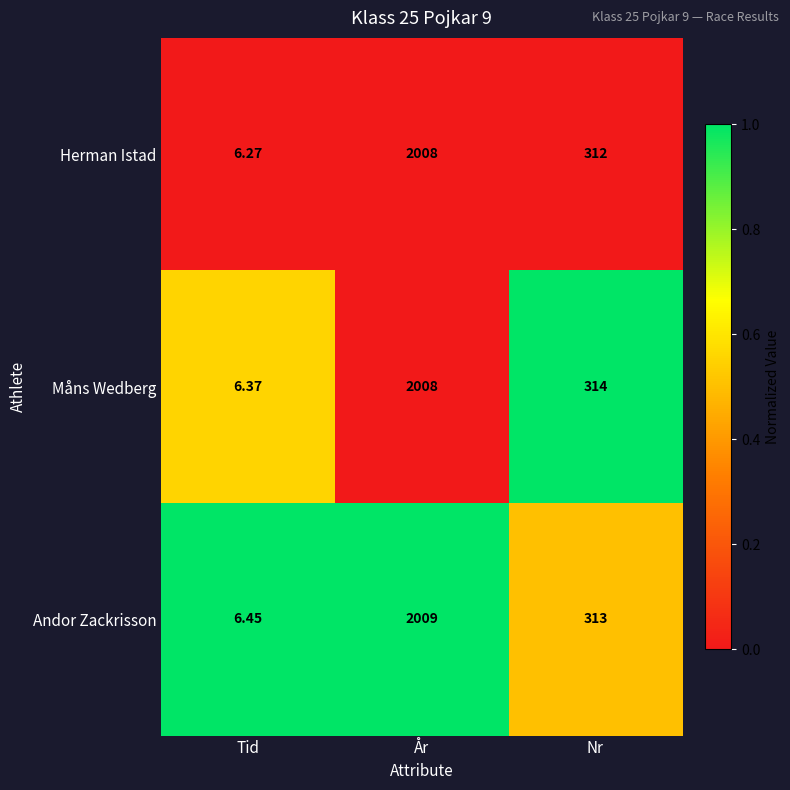

At which category is the sum across all series the highest?

År